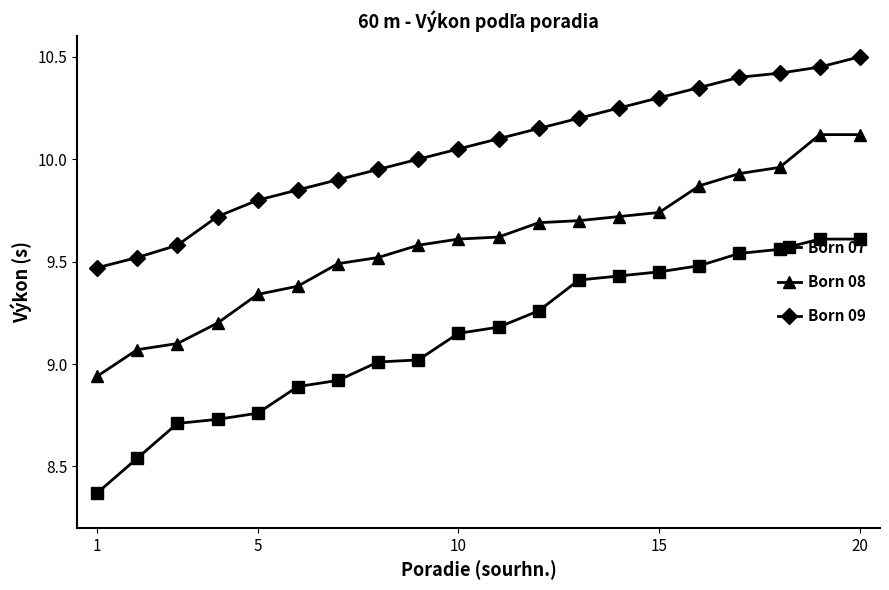

True or false: Born 09 and Born 07 cross at least once.

False